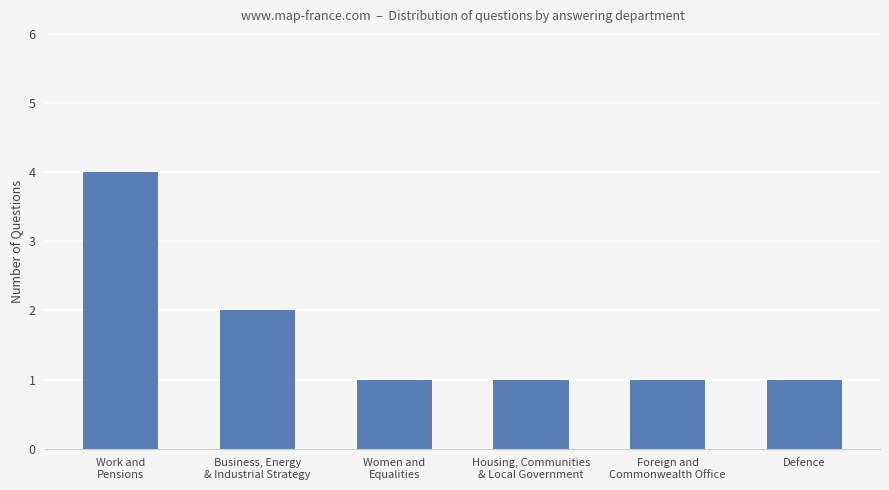

What is the value of the 5th bar from the left?

1